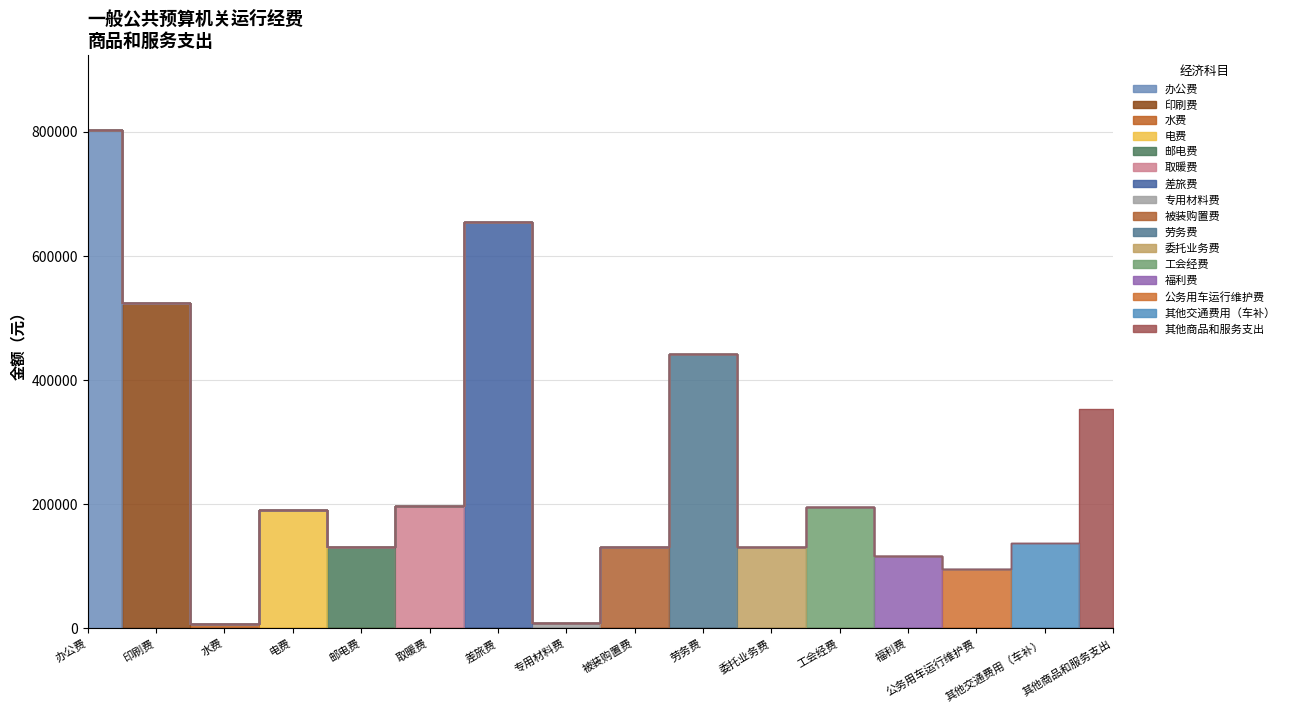

Rank the categories by value from lowest to highest.

水费, 专用材料费, 公务用车运行维护费, 福利费, 邮电费, 被装购置费, 委托业务费, 其他交通费用（车补）, 电费, 工会经费, 取暖费, 其他商品和服务支出, 劳务费, 印刷费, 差旅费, 办公费